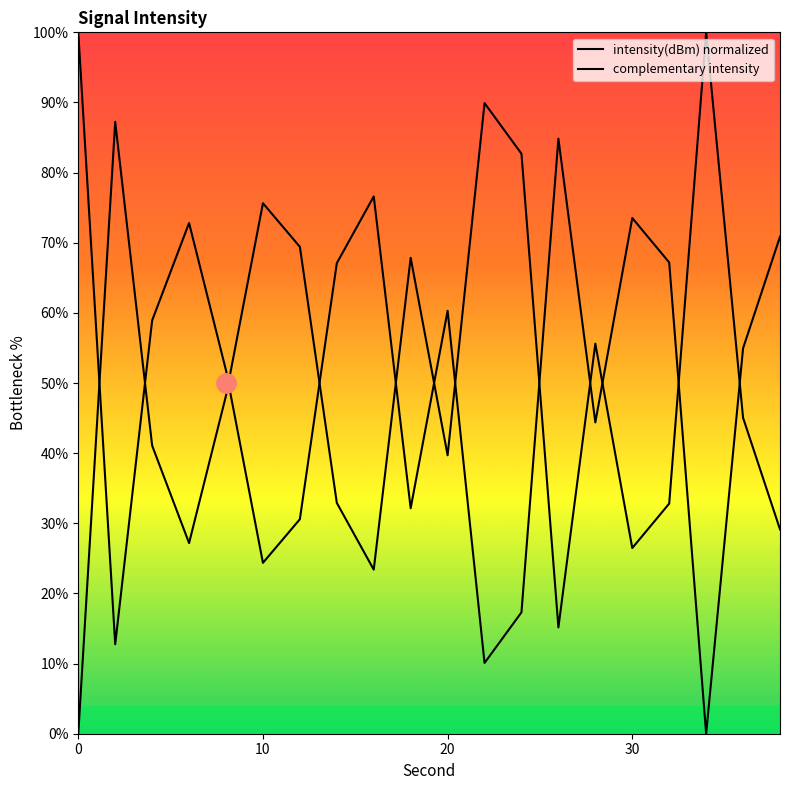

What is the value of the complementary intensity point at the 15th from the left?

55.6